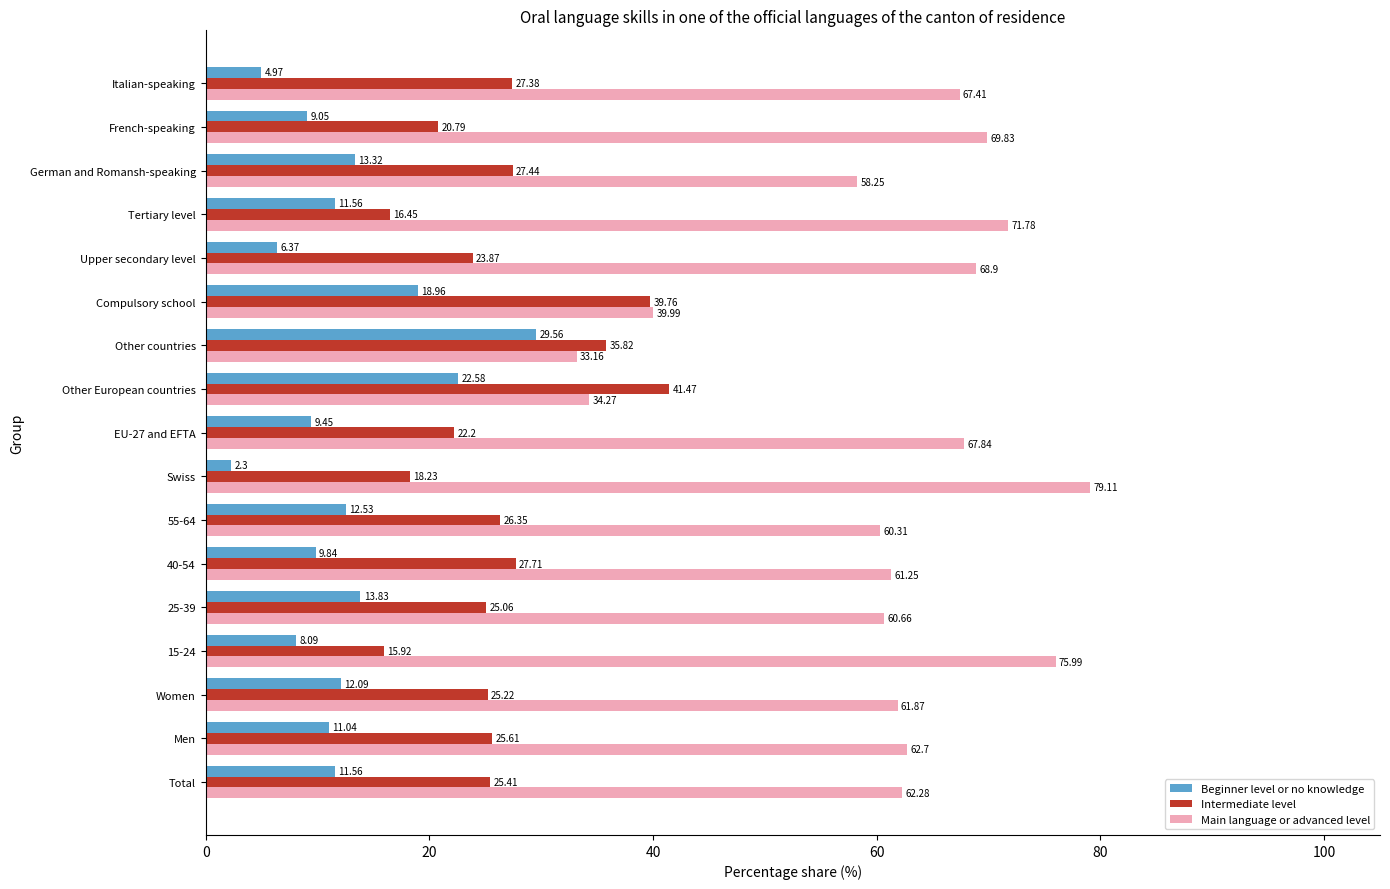

List the series in order of their peak value, lowest first.

Beginner level or no knowledge, Intermediate level, Main language or advanced level